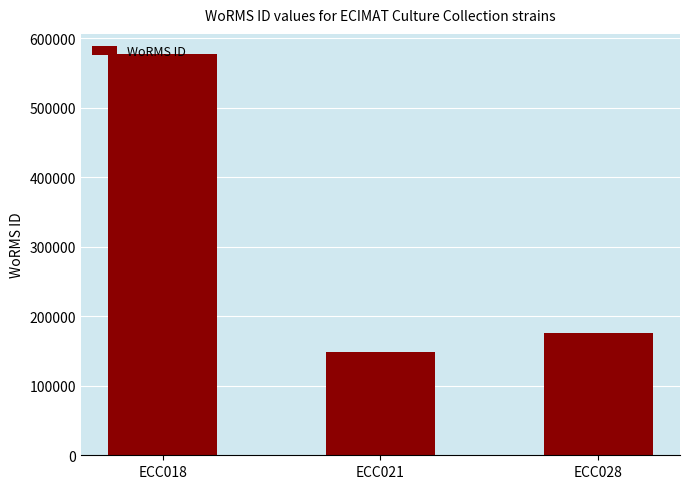

What is the ratio of the value at ECC021 to the value at ECC028?

0.8